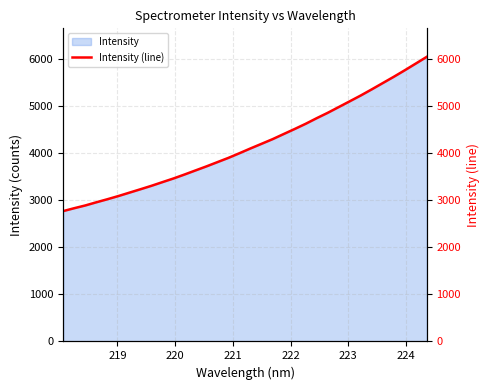

How many lines are shown in the chart?

1